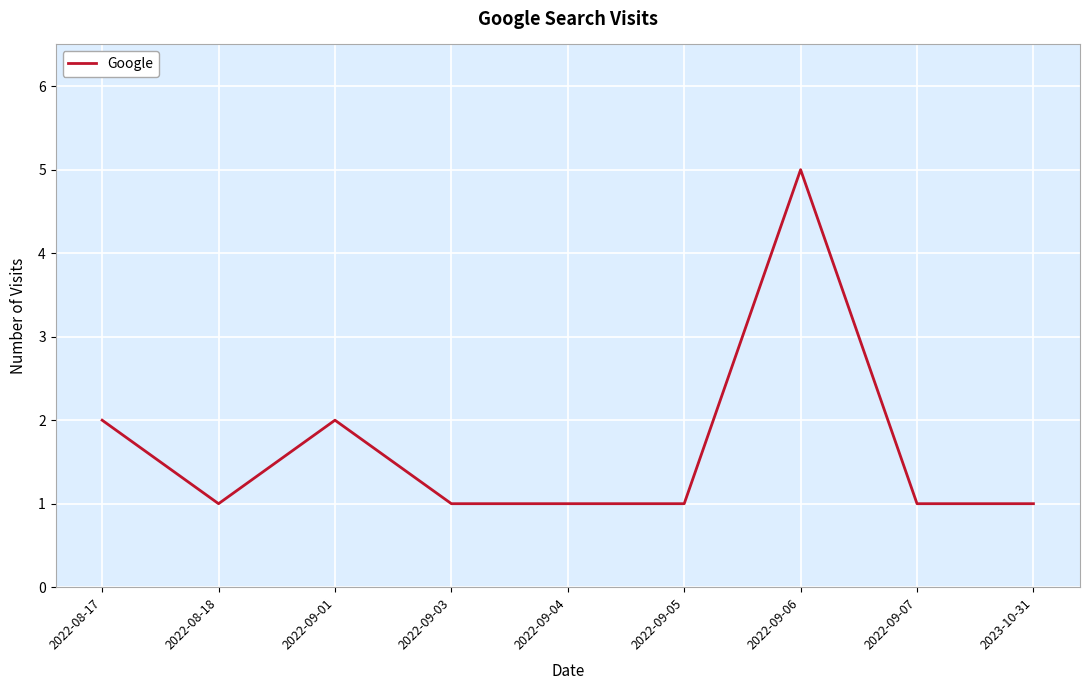

What is the ratio of the value at 2022-08-18 to the value at 2022-09-01?

0.5